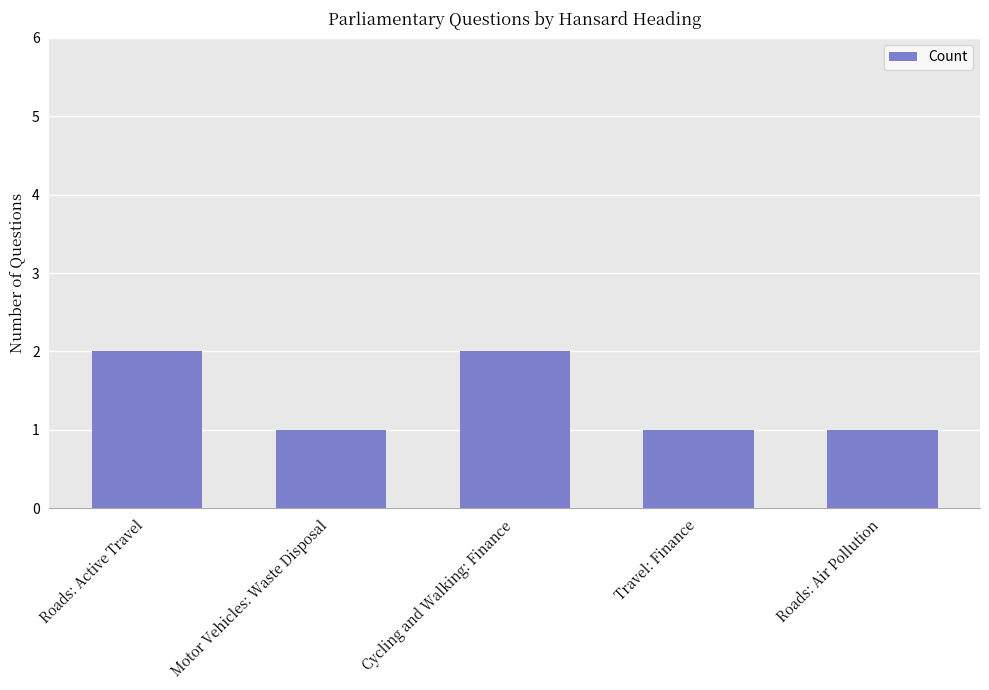

The chart shows a value of 1 at Motor Vehicles: Waste Disposal. True or false?

True